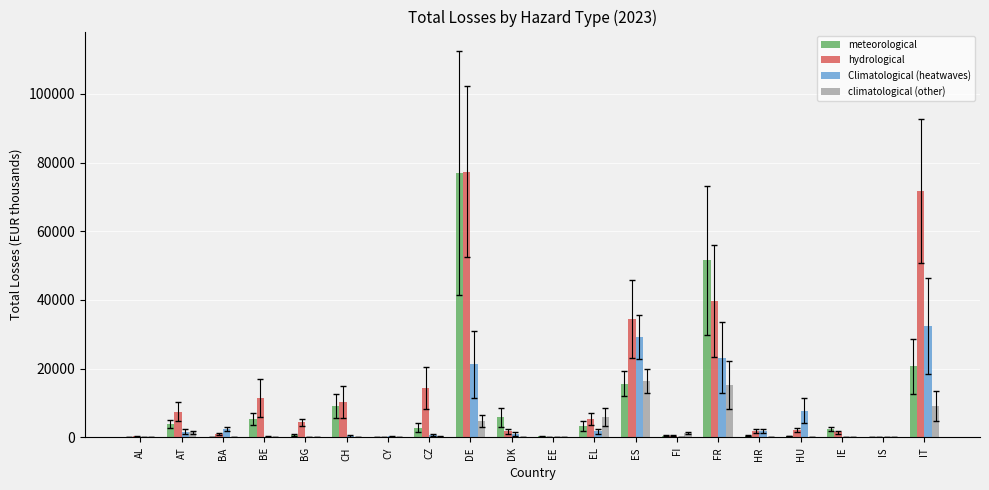

Which series has the largest total across all categories?

hydrological